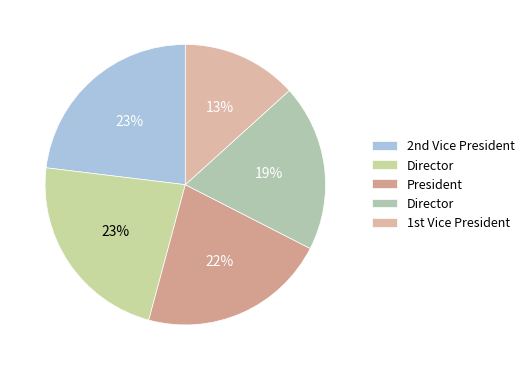

How many slices are in this pie chart?

5